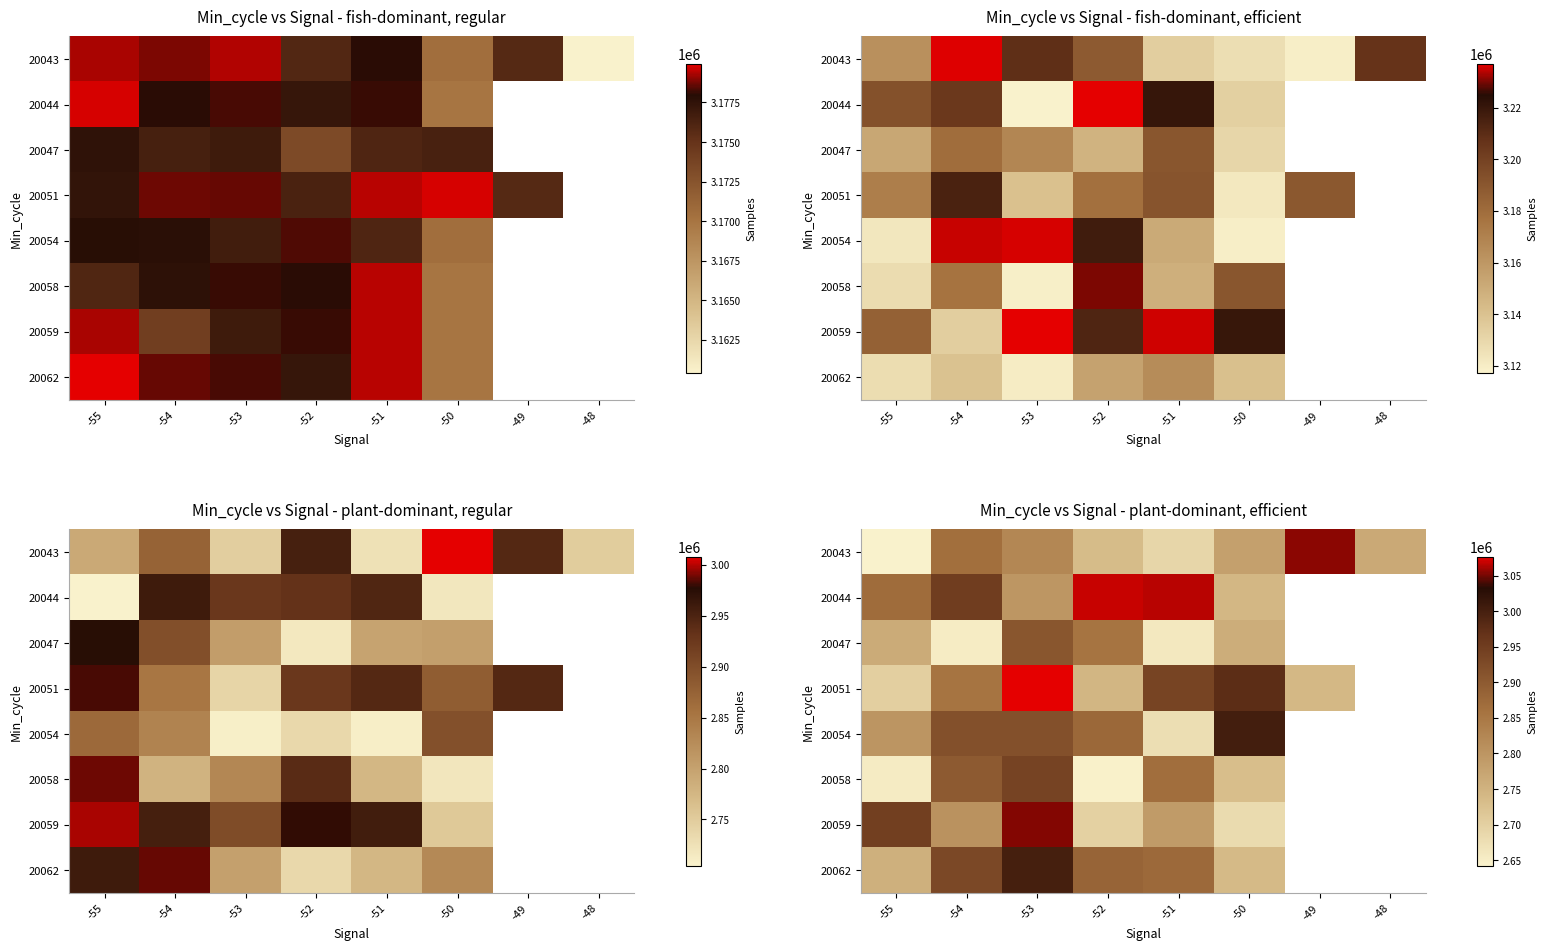

What is the minimum value shown in the chart?

2641920.1